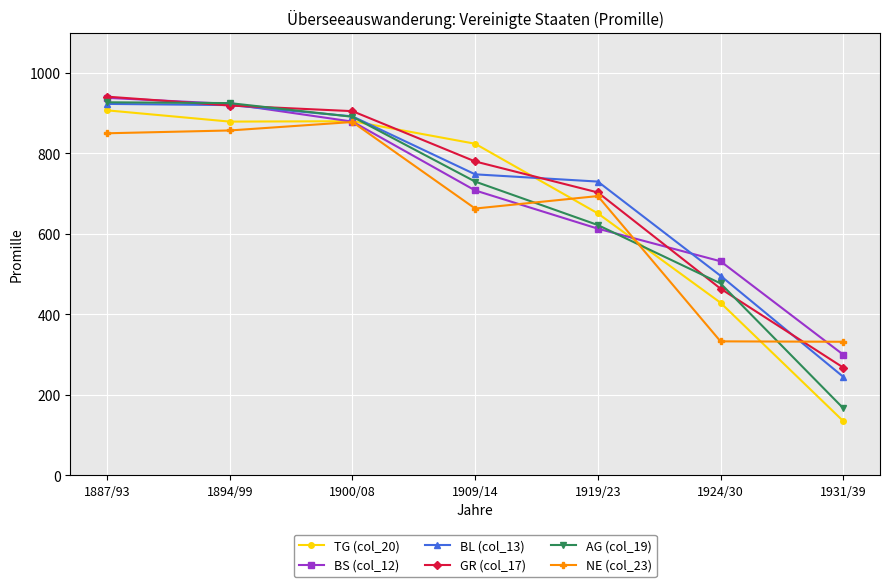

The value of BS (col_12) at 1924/30 is 354. True or false?

False